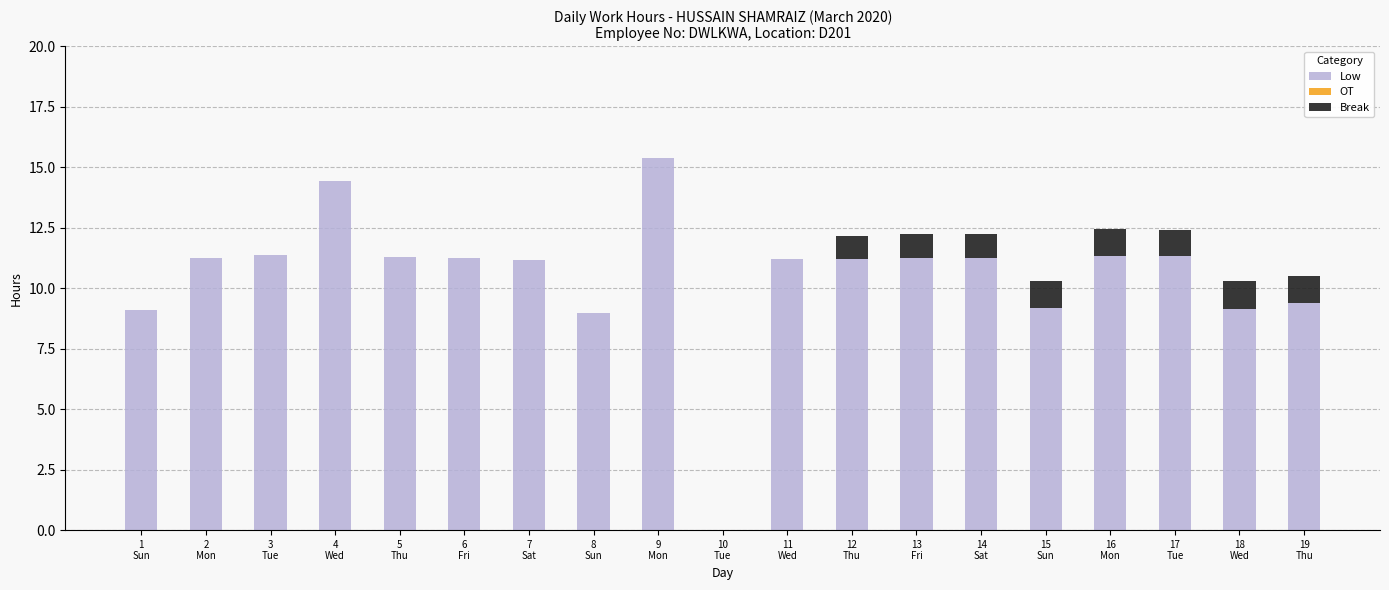

What is the sum of all Low values?

199.5